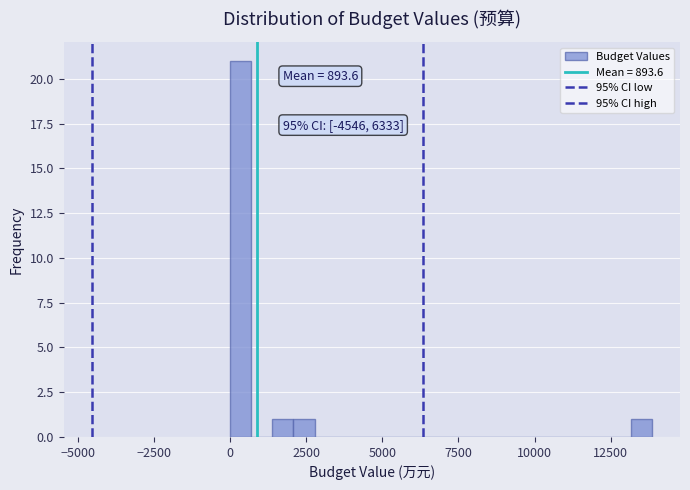

Read against the x-axis, roughly where is the centre of the tallest bar?

500